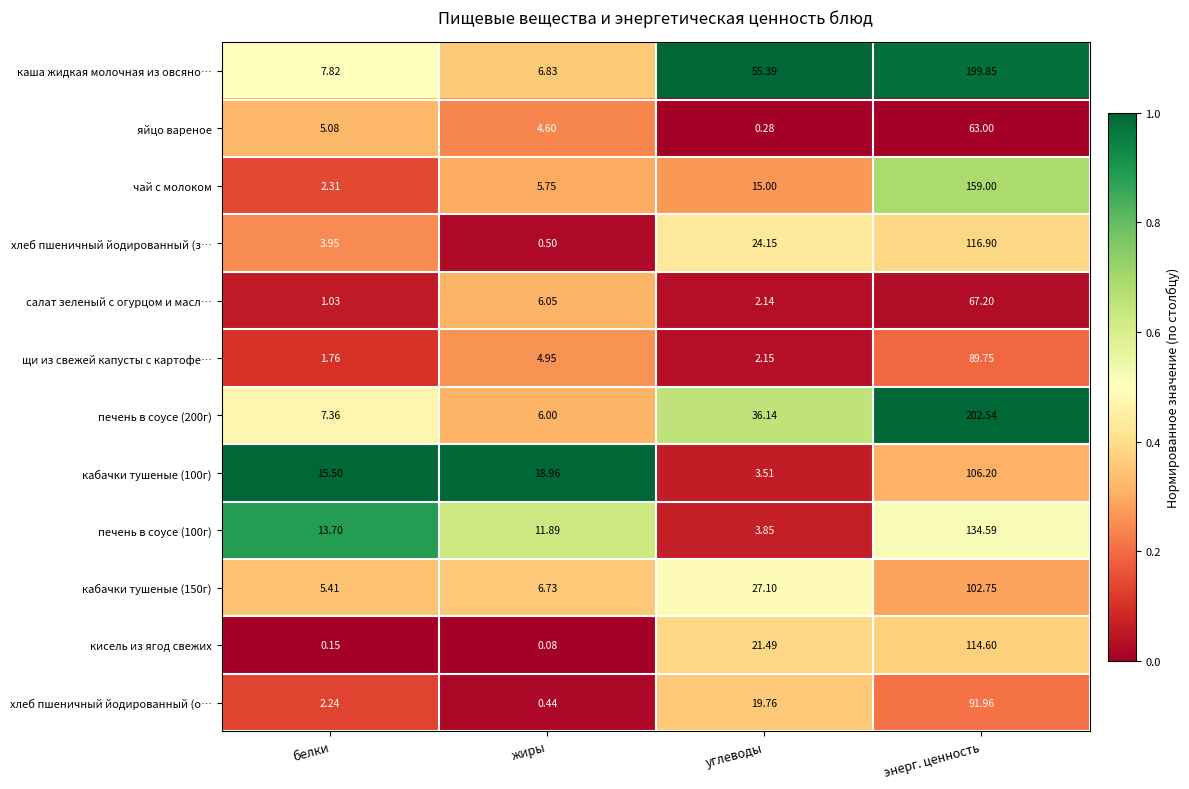

Which series has the largest range (max minus min)?

печень в соусе (200г)